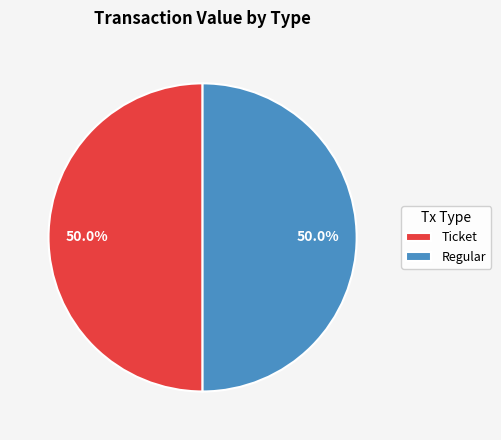

To the nearest percent, what is the difference between the largest and smallest slice percentages?

0%